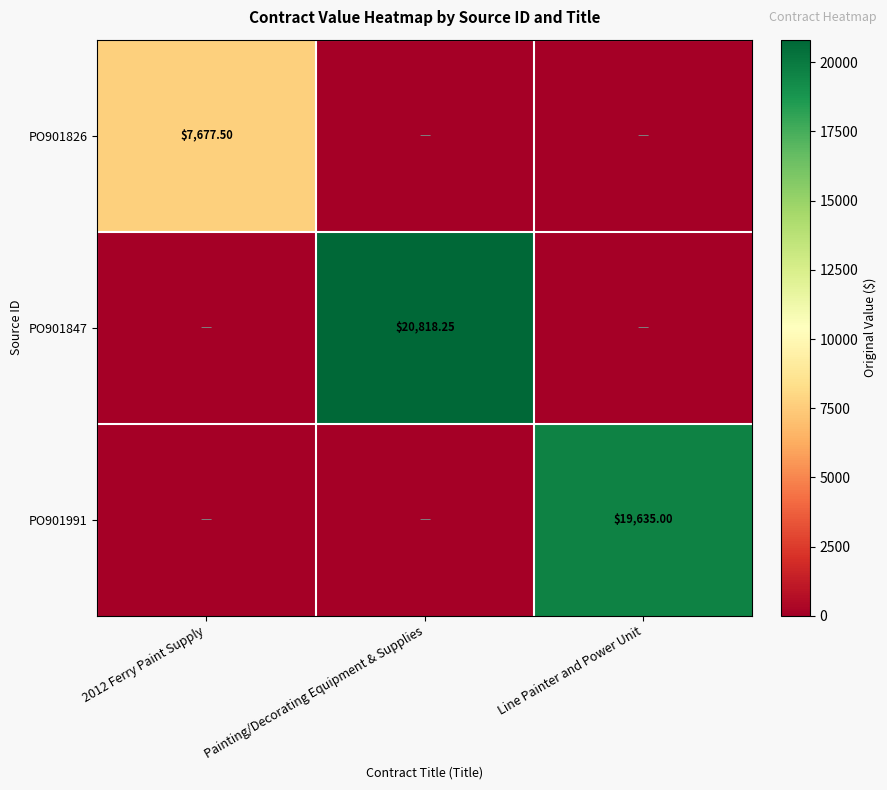

Count the number of data series in this chart.

3